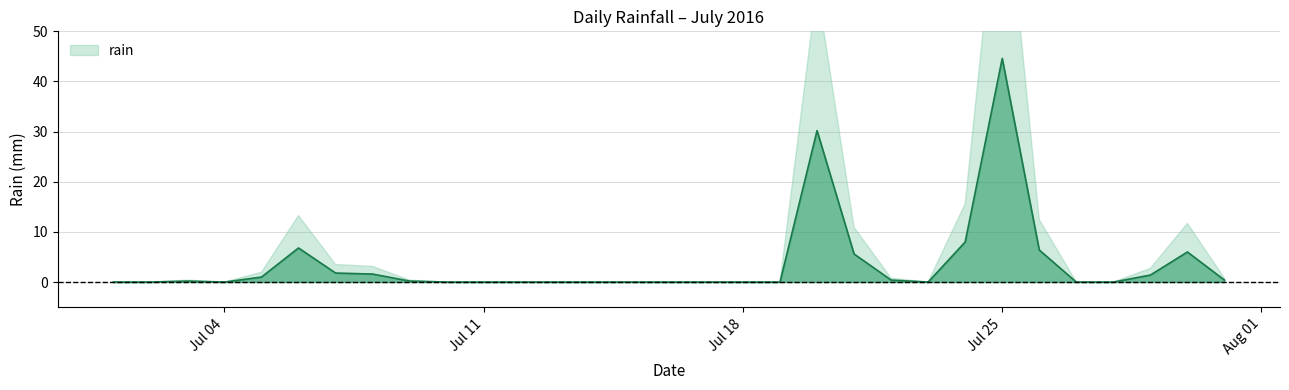

What is the difference between the second highest and minimum values?

30.2